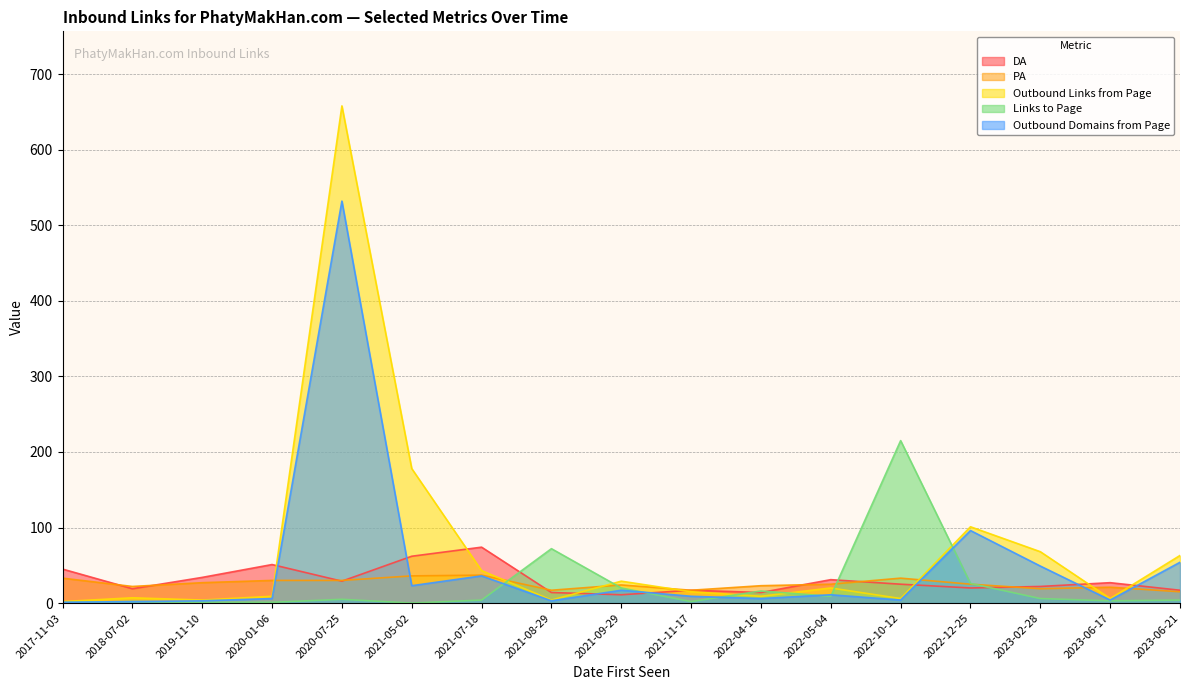

The value of DA at 2022-10-12 is 25. True or false?

True